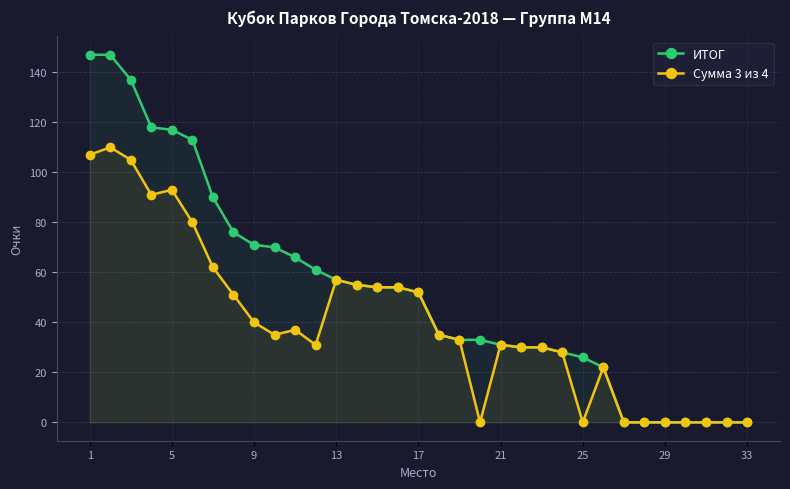

Which series has the widest spread of values?

ИТОГ